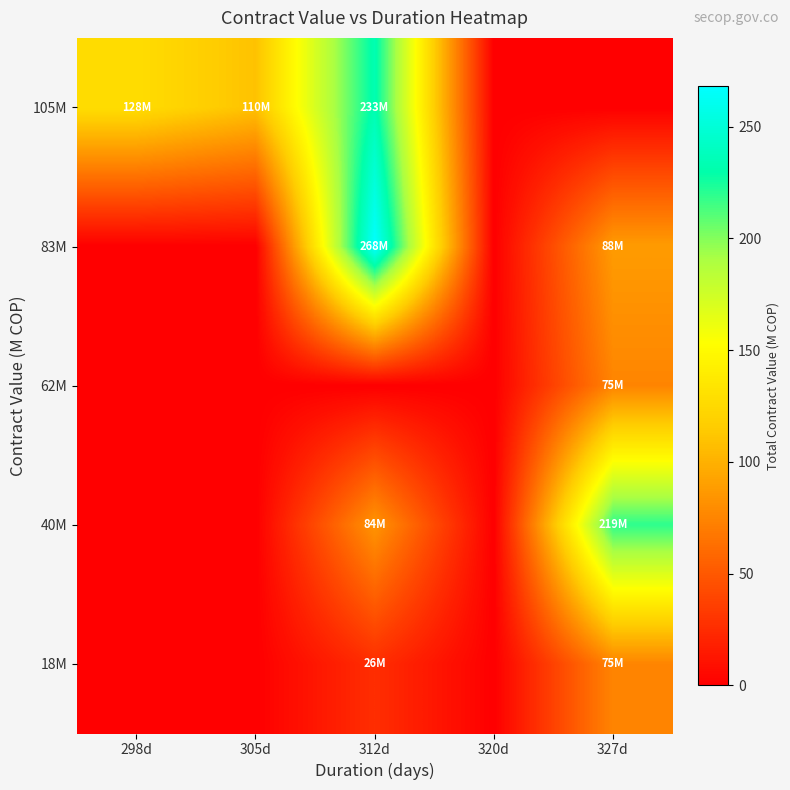

Reading right to left, list all the values displayed in this chart.

105M: 327d=0.0	320d=0.0	312d=233.2	305d=109.6	298d=127.8
83M: 327d=88.0	320d=0.0	312d=268.2	305d=0.0	298d=0.0
62M: 327d=75.1	320d=0.0	312d=0.0	305d=0.0	298d=0.0
40M: 327d=219.2	320d=0.0	312d=84.1	305d=0.0	298d=0.0
18M: 327d=75.2	320d=0.0	312d=26.3	305d=0.0	298d=0.0